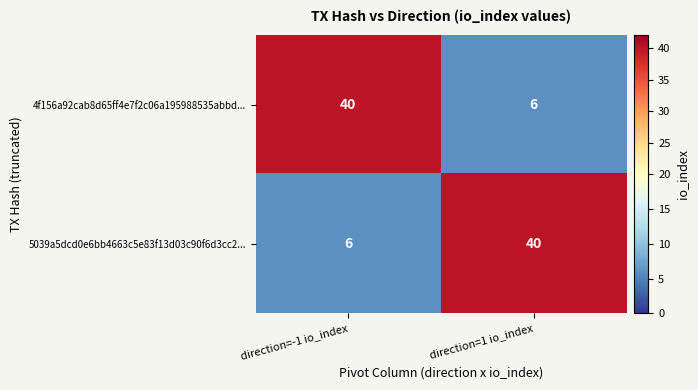

What is the average value of the 5039a5dcd0e6bb4663c5e83f13d03c90f6d3cc2... series?

23